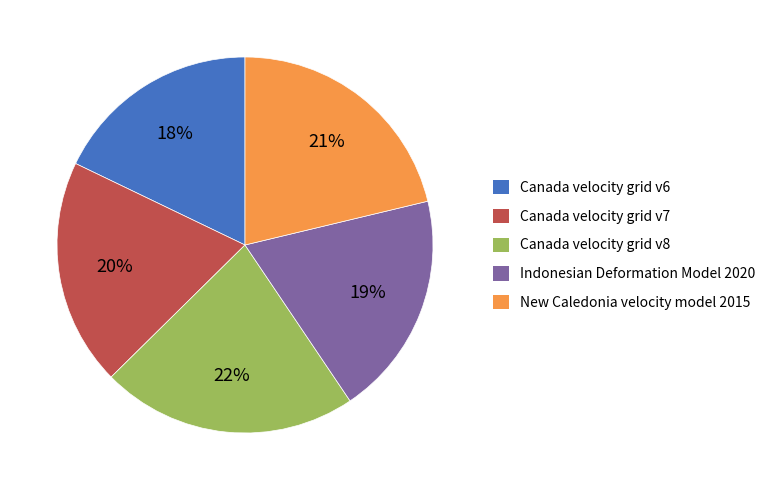

To the nearest percent, what portion does New Caledonia velocity model 2015 represent?

21%